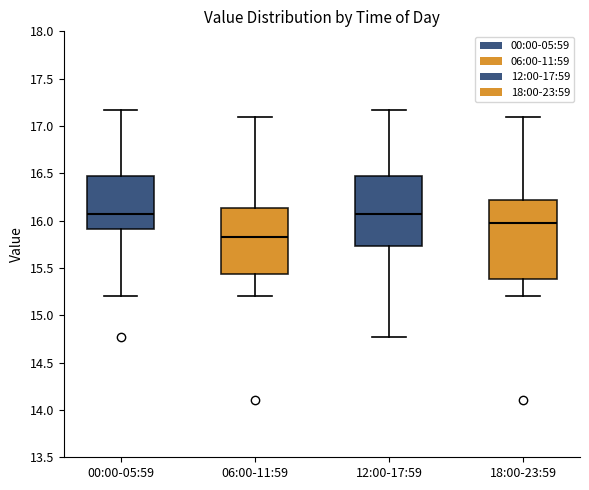

Which box is the tallest, from its lower edge to its upper edge?

18:00-23:59